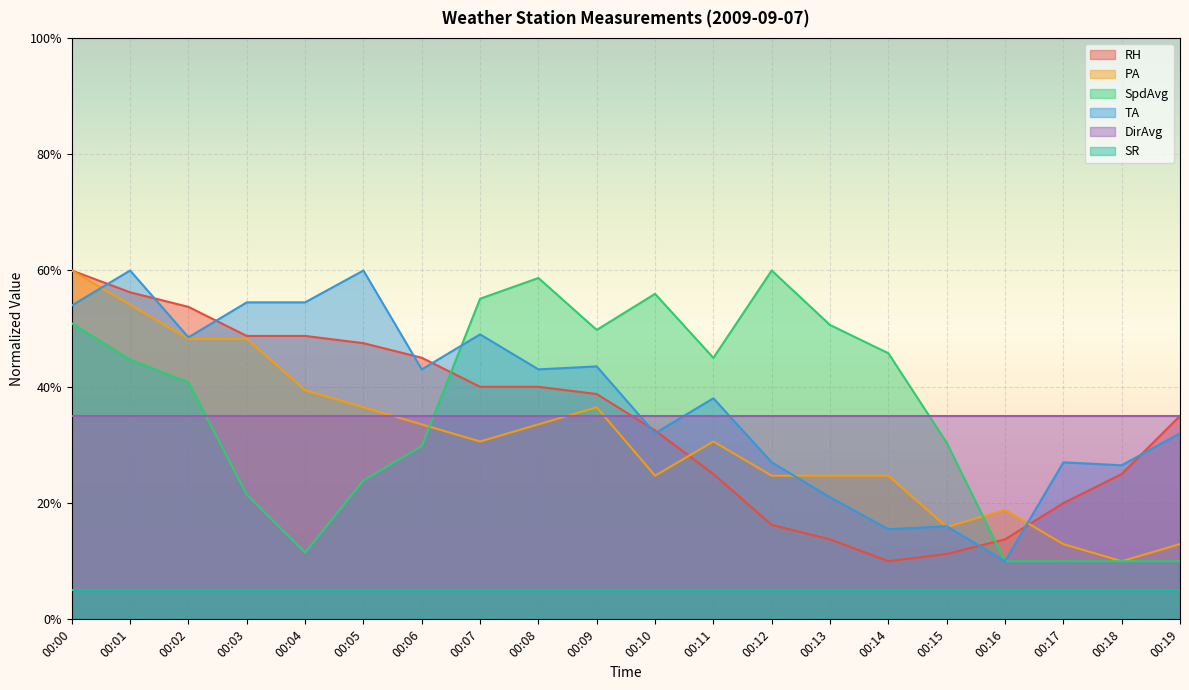

What is the difference between the PA values at 00:13 and 00:02?

0.2